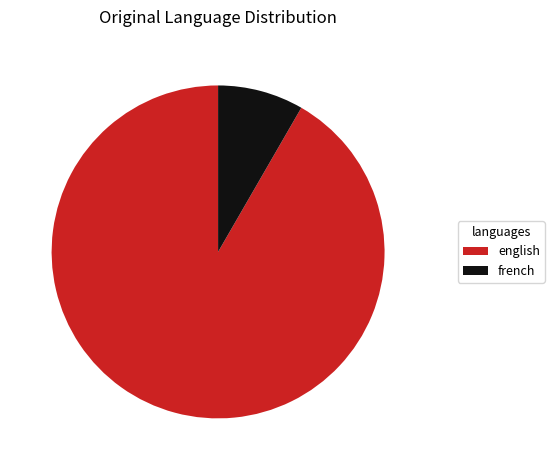

Is it true that english is 92% of the pie?

True